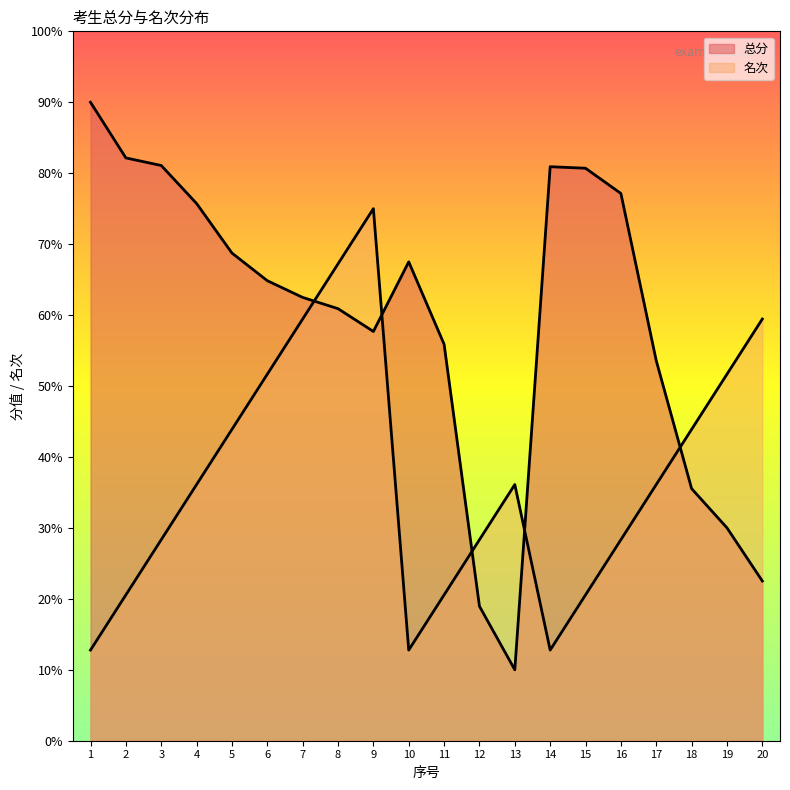

What is the spread (max minus min) of values at 6?

13.2